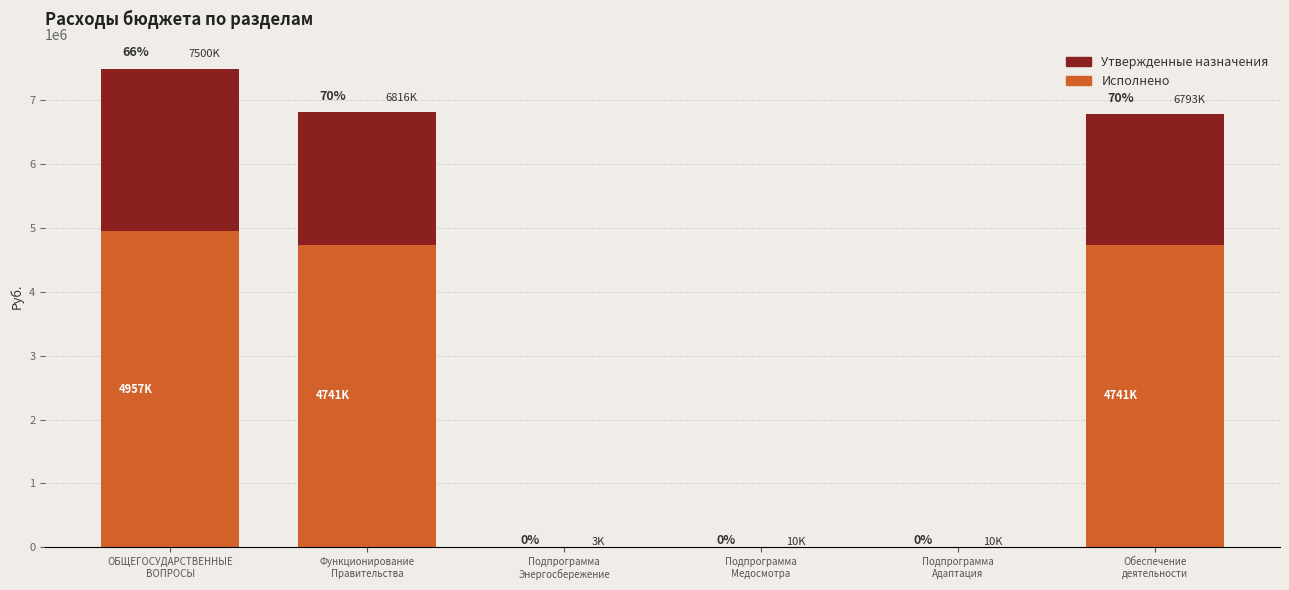

Reading left to right, transcribe all the data shown in this chart.

Исполнено: 4957304.9	4741982.5	0.0	0.0	0.0	4741782.5
Неисполненные назначения: 2543049.9	2074917.5	3000.0	10000.0	10000.0	2051917.5
Утвержденные назначения: 7500354.9	6816900.0	3000.0	10000.0	10000.0	6793700.0